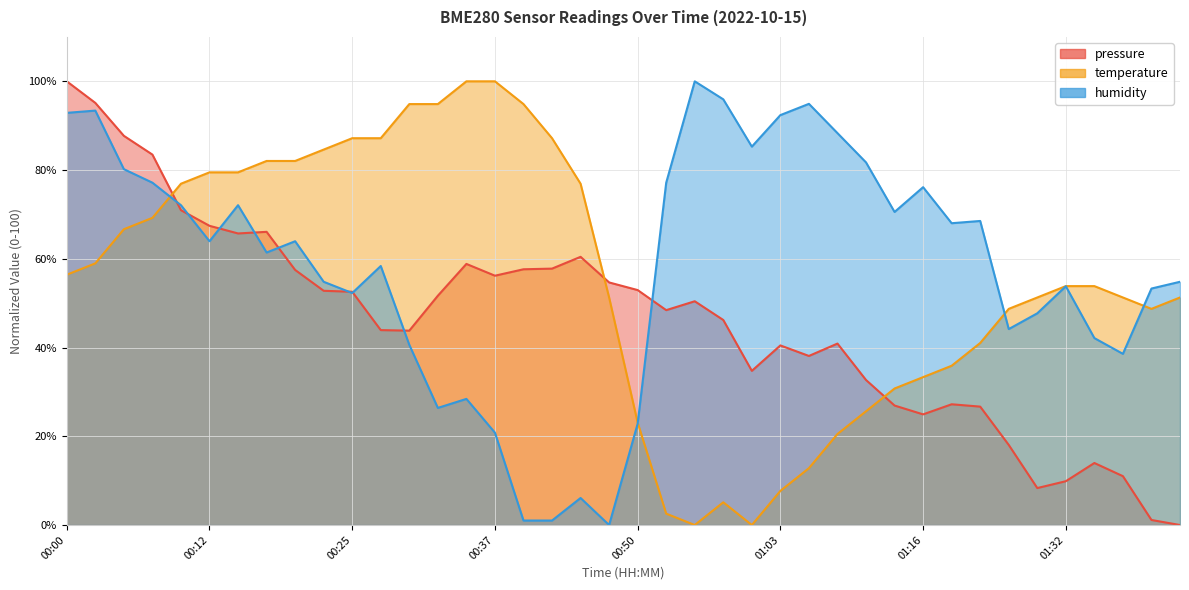

How many data points in humidity are less than 63?

20